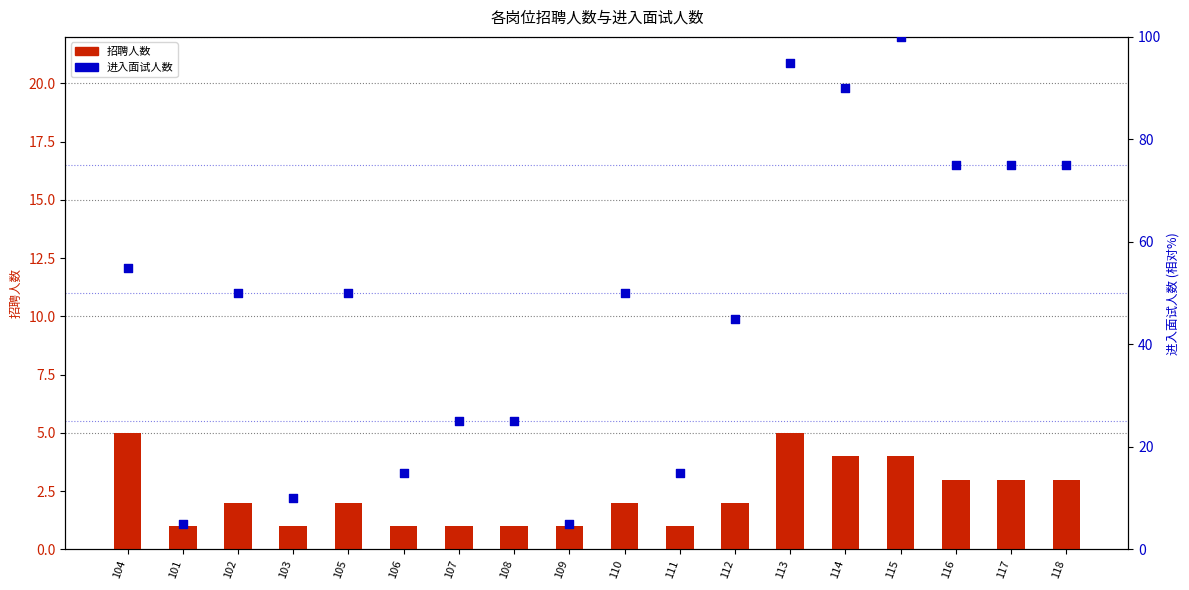

Which series contains the lowest Y value?

招聘人数